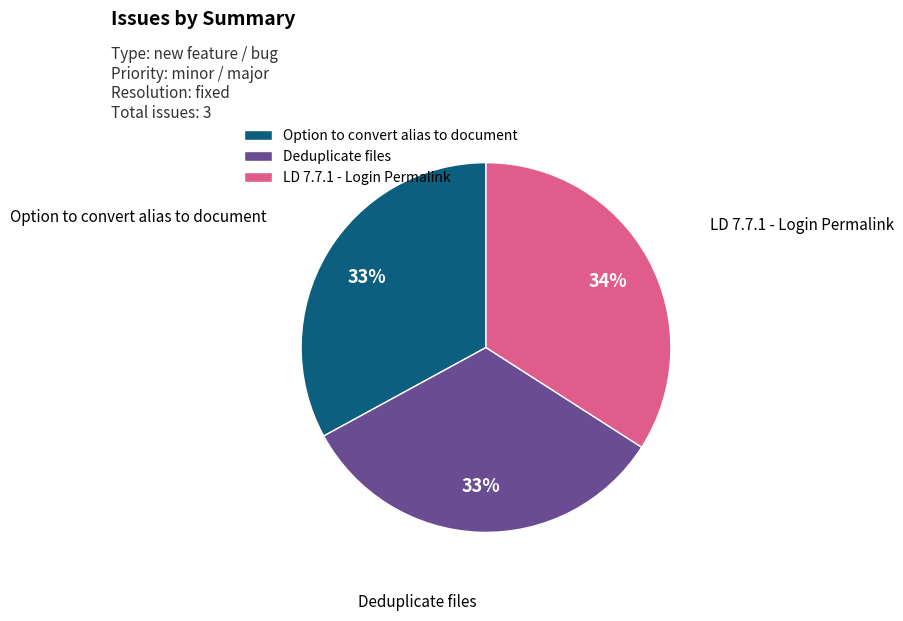

To the nearest percent, what is the combined percentage of Deduplicate files and Option to convert alias to document?

66%